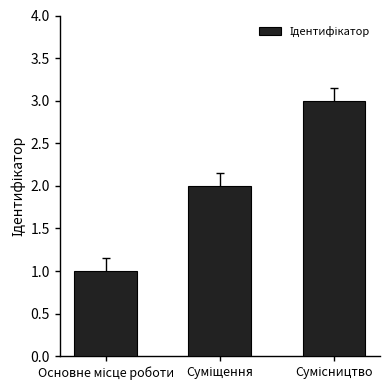

Reading right to left, transcribe all the data shown in this chart.

3	2	1